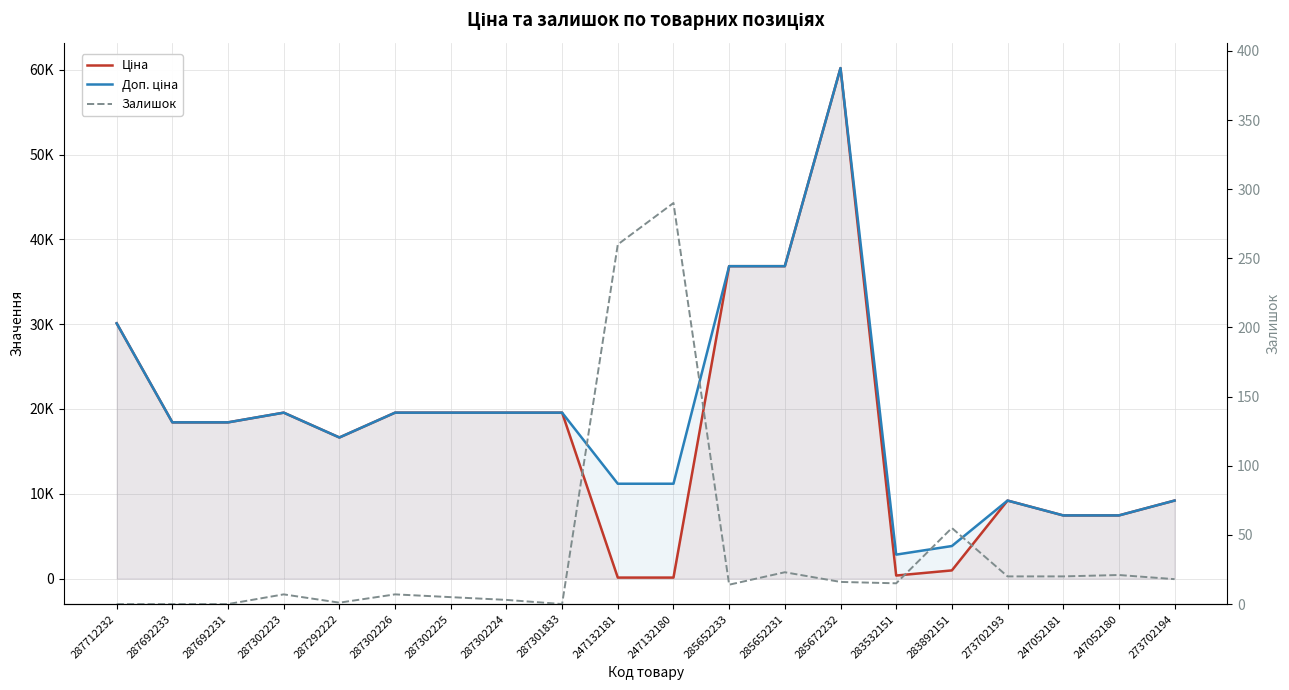

What is the difference between the Залишок values at 287302224 and 247132180?

287.0